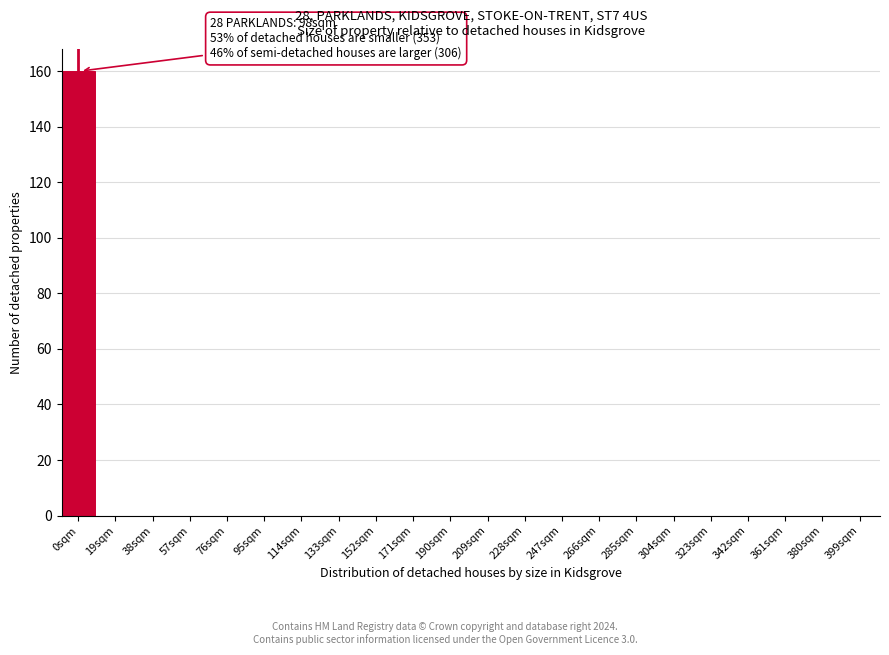

Reading right to left, transcribe all the data shown in this chart.

399sqm=0	380sqm=0	361sqm=0	342sqm=0	323sqm=0	304sqm=0	285sqm=0	266sqm=0	247sqm=0	228sqm=0	209sqm=0	190sqm=0	171sqm=0	152sqm=0	133sqm=0	114sqm=0	95sqm=0	76sqm=0	57sqm=0	38sqm=0	19sqm=0	0sqm=160